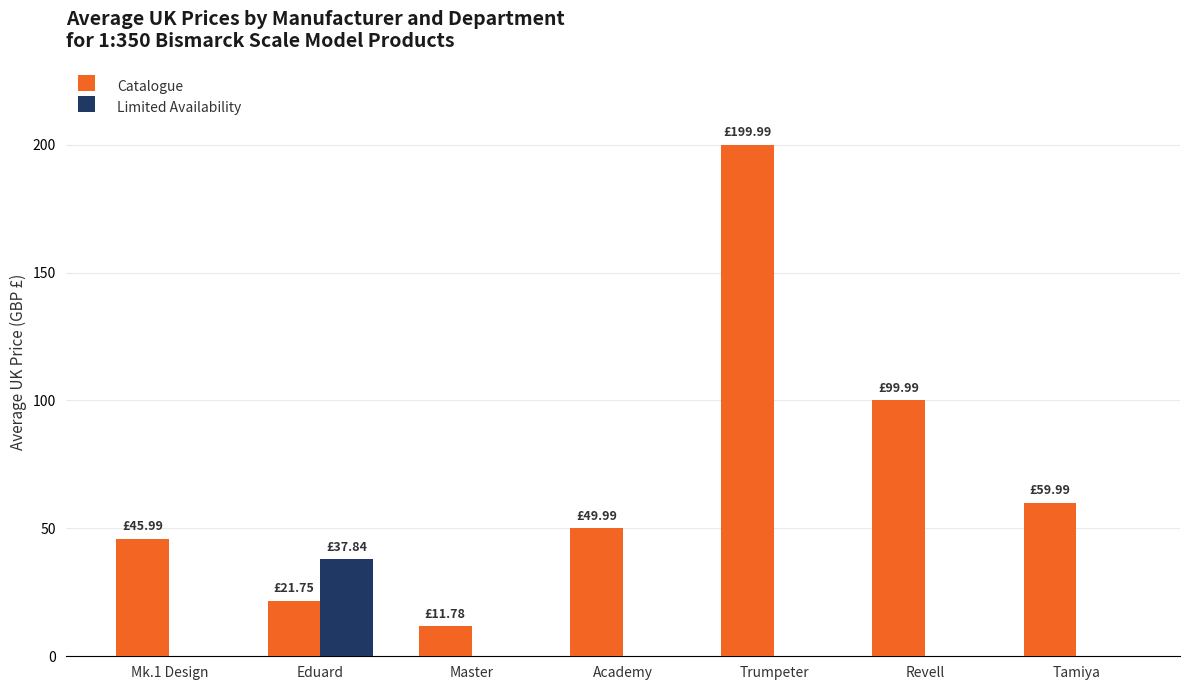

Which label corresponds to the largest value in the chart?

Trumpeter